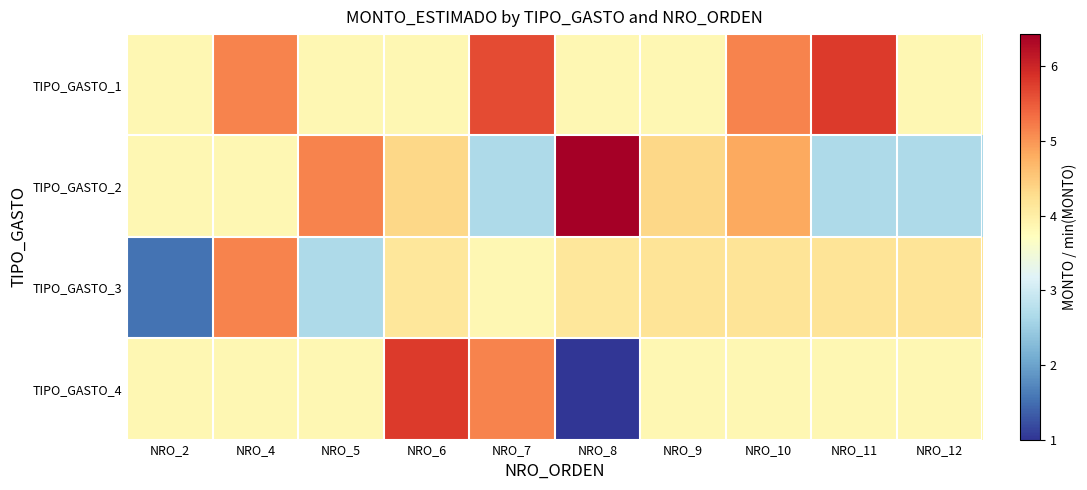

Between NRO_12 and NRO_7, which is larger?

NRO_7